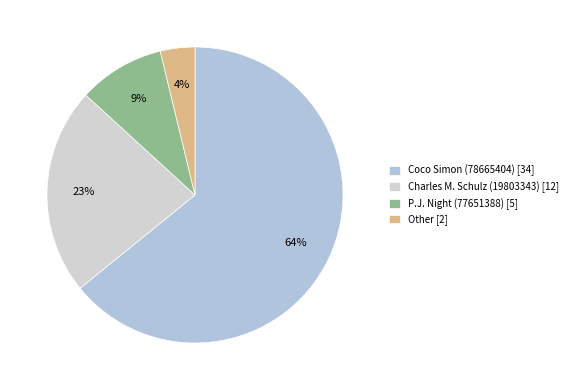

To the nearest percent, what is the difference between the largest and smallest slice percentages?

60%